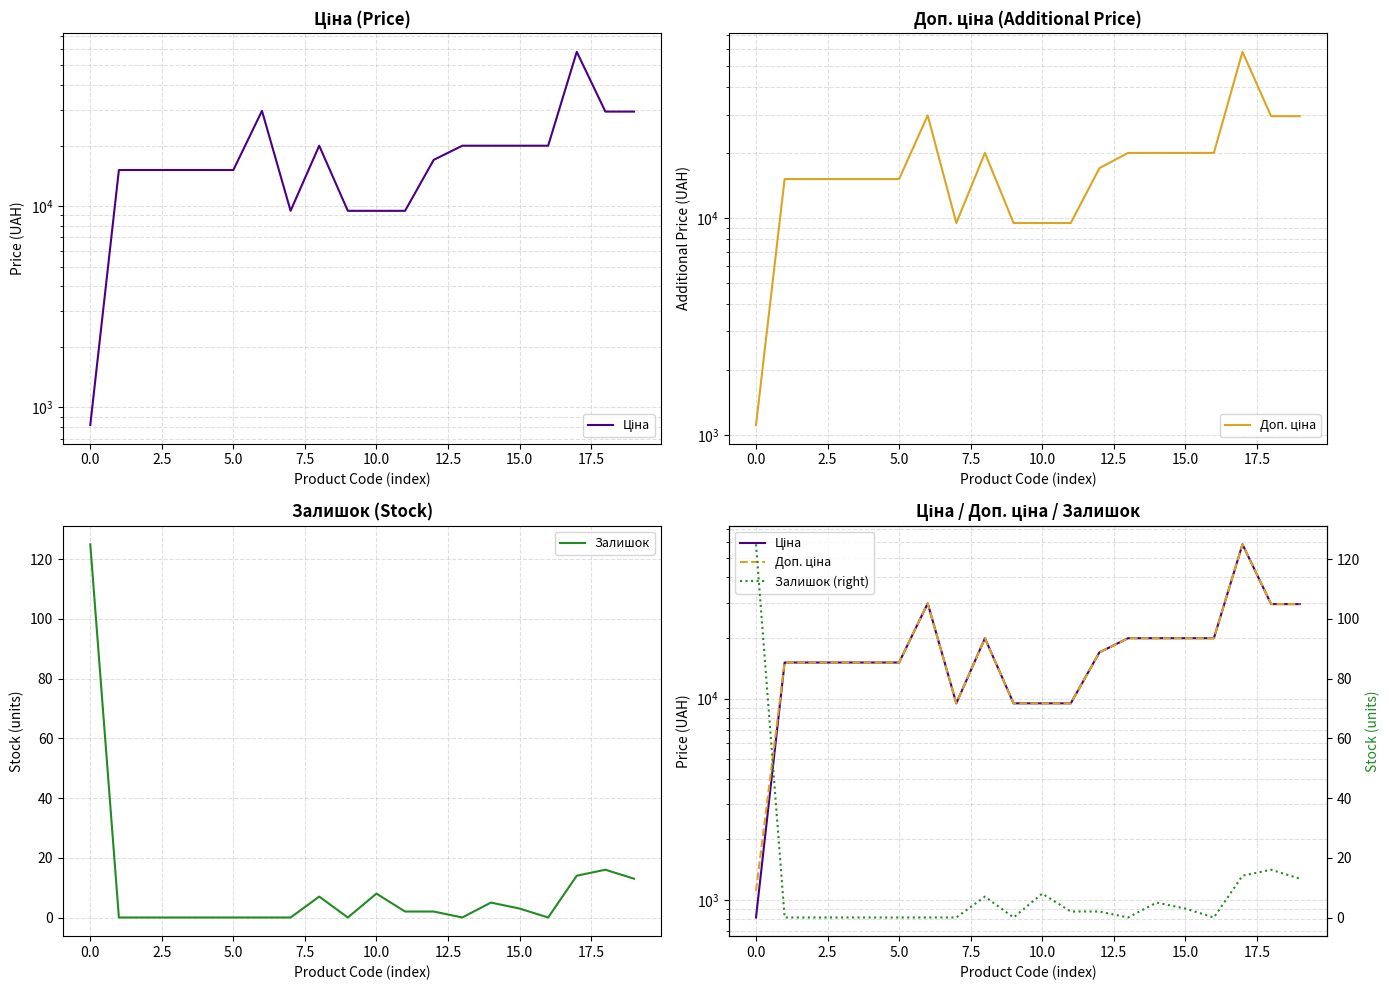

How many interior local valleys does the Залишок series have?

3